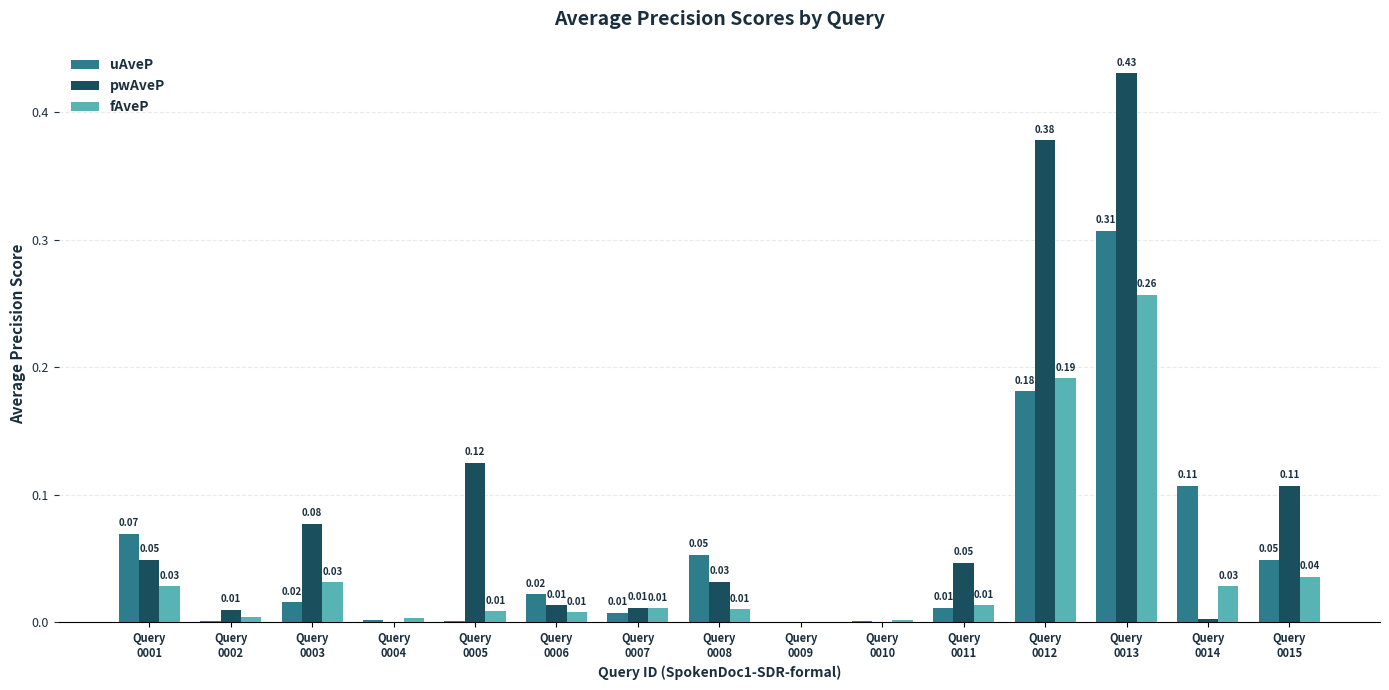

The fAveP series shows 0.3 at Query
0012. True or false?

False